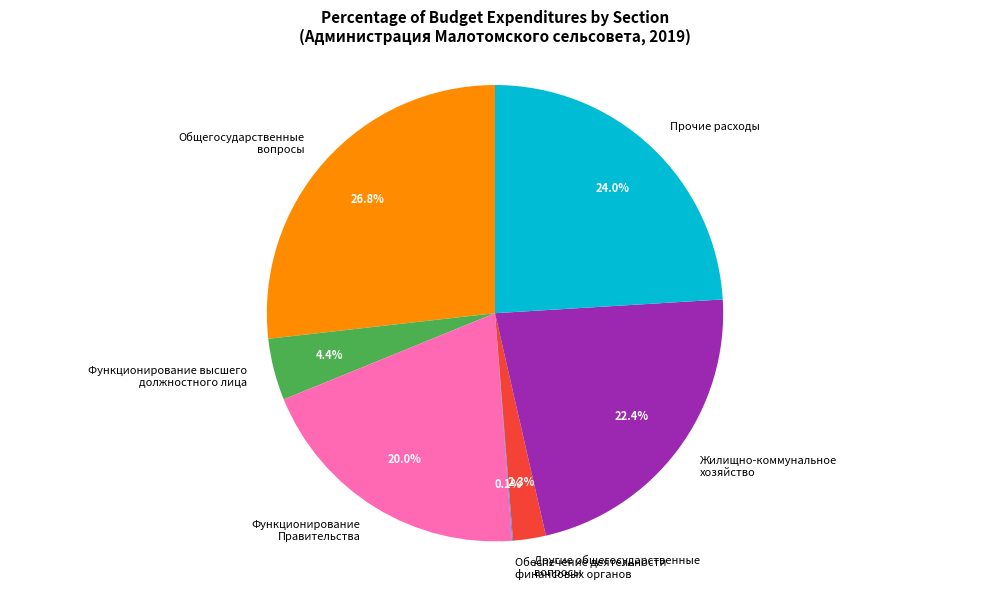

What percentage is the Функционирование высшего должностного лица slice, to the nearest percent?

4%